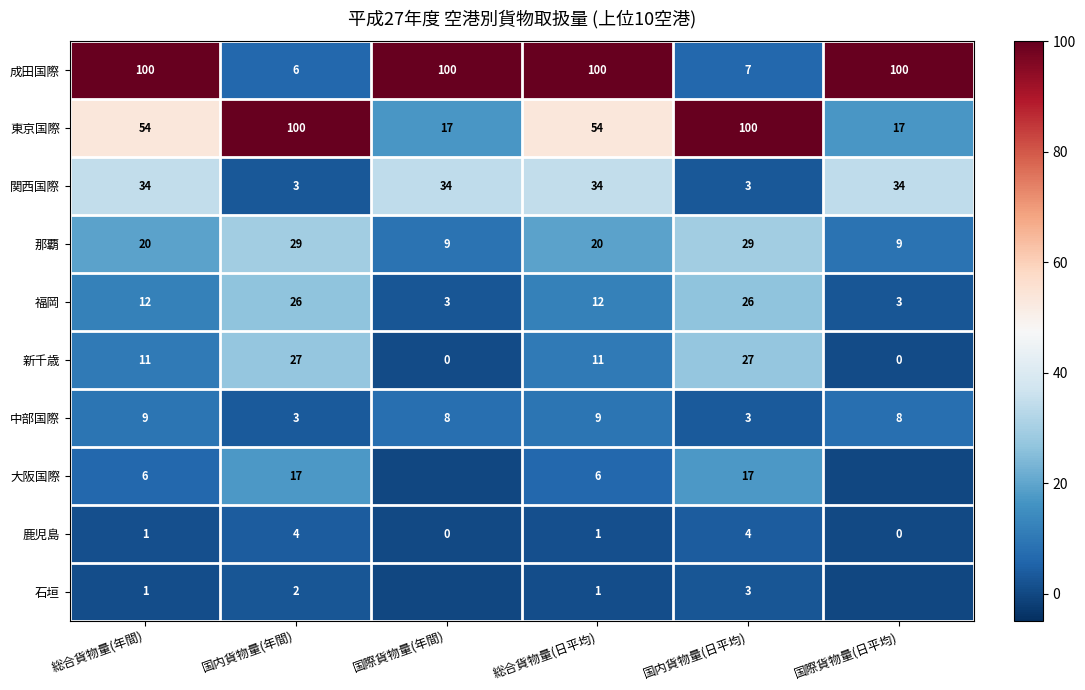

Between 総合貨物量(年間) and 総合貨物量(日平均), which is larger?

総合貨物量(年間)